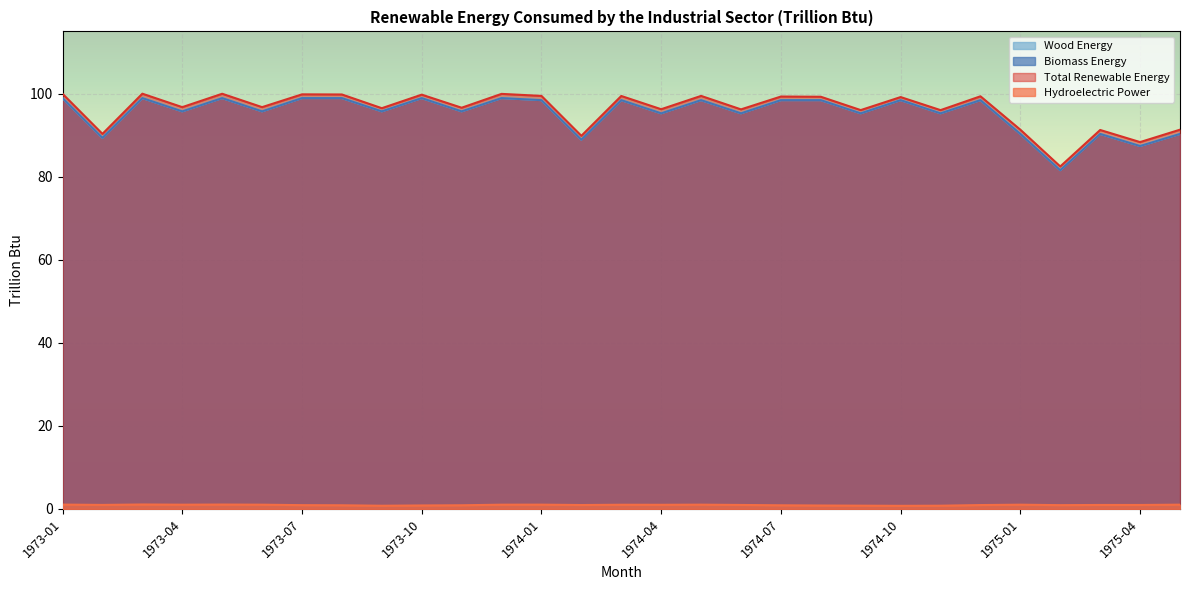

True or false: Hydroelectric Power and Total Renewable Energy intersect in this chart.

False